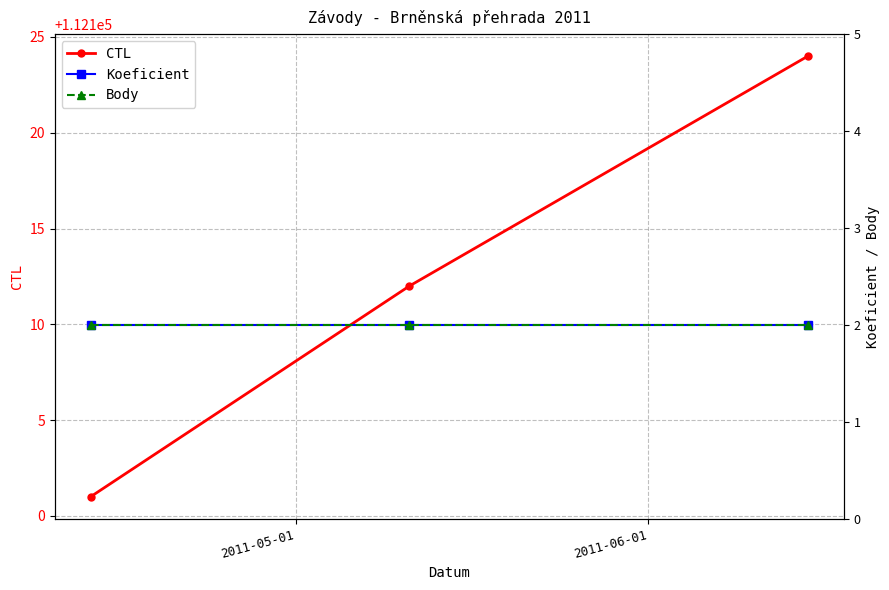

What is the maximum value for CTL?

112124